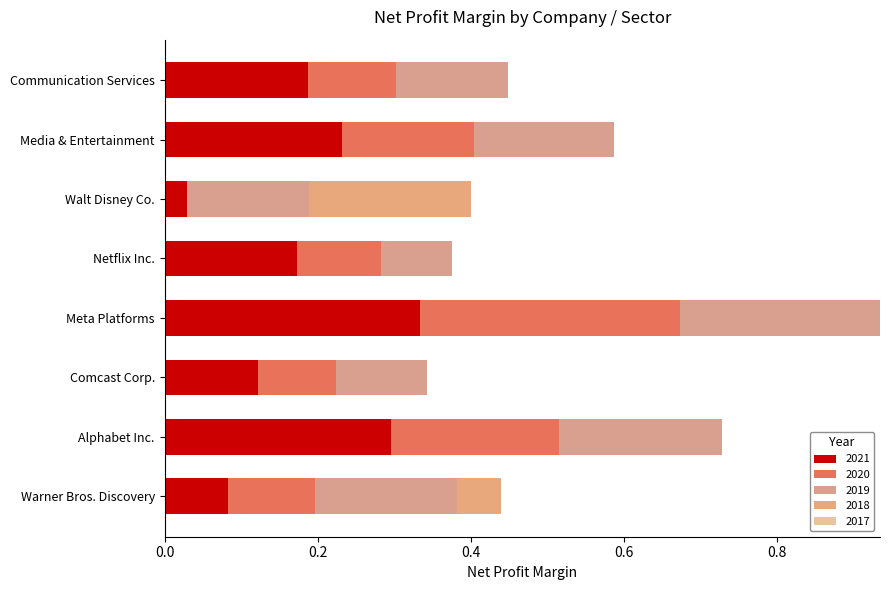

Rank the series by their maximum value, from lowest to highest.

2018, 2019, 2021, 2020